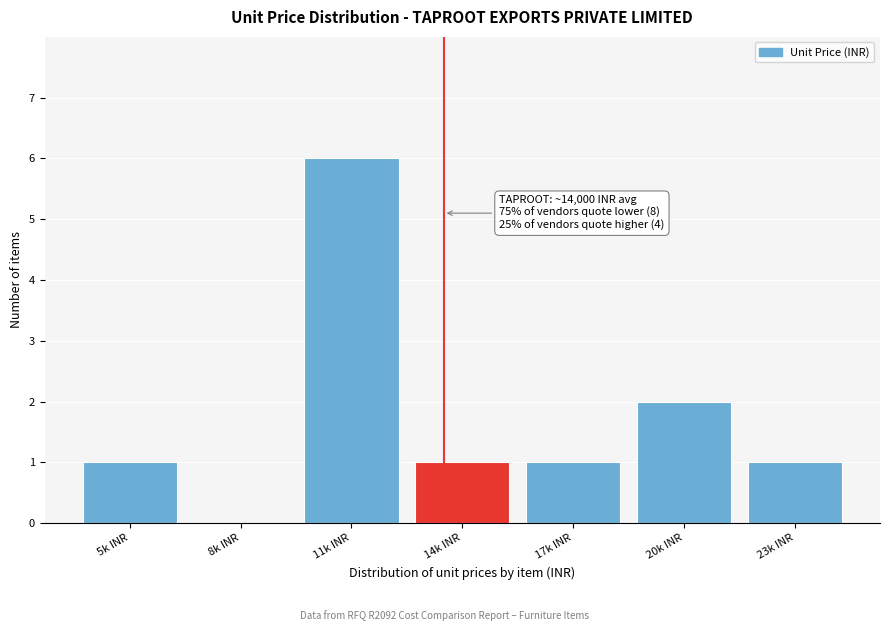

Reading left to right, extract all data points from this chart.

5k INR=1	8k INR=0	11k INR=6	14k INR=1	17k INR=1	20k INR=2	23k INR=1